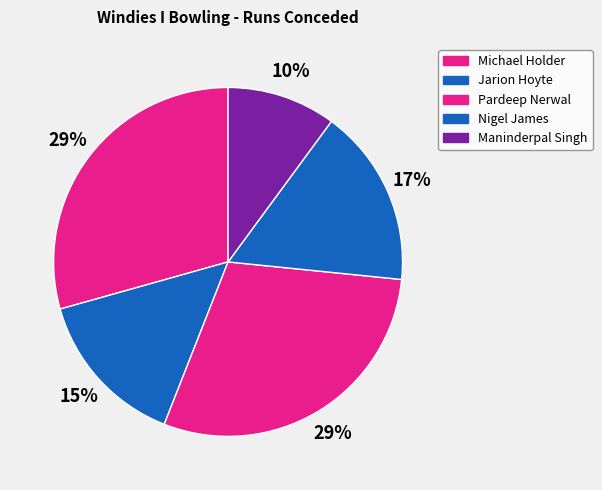

Is there any slice that represents more than half of the pie?

No